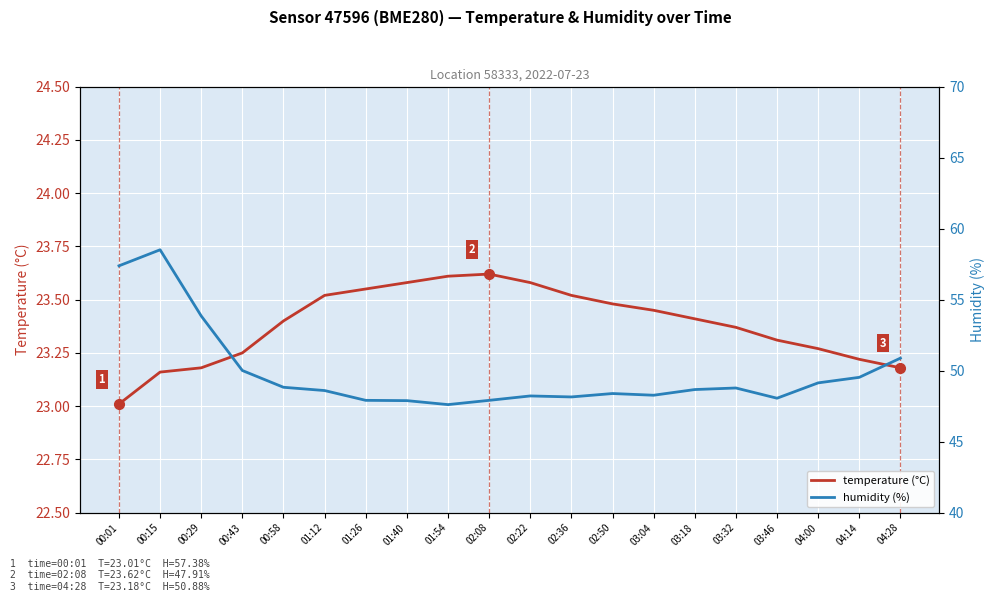

What value does the humidity (%) series have at 03:18?

48.7